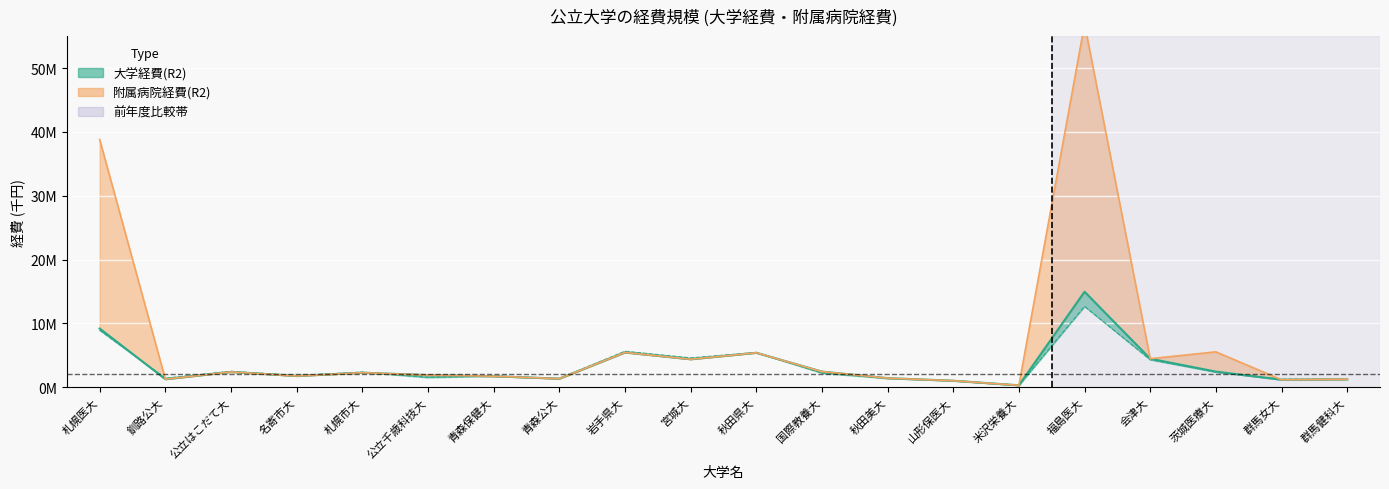

At how many categories does at least one series exceed 53133493?

1